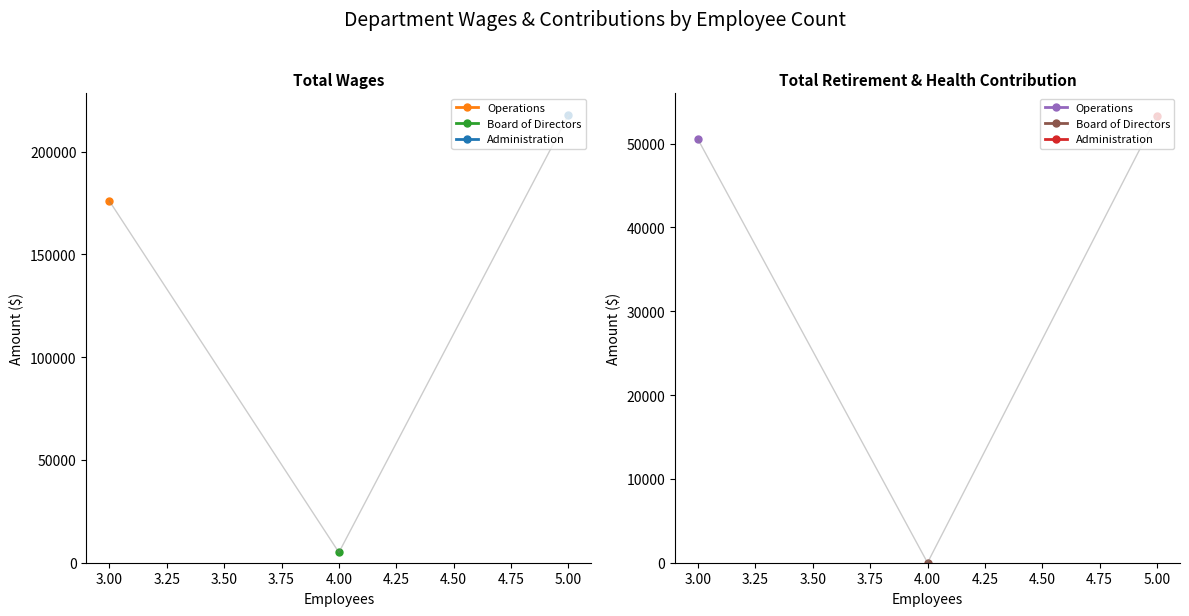

How many lines are shown in the chart?

2